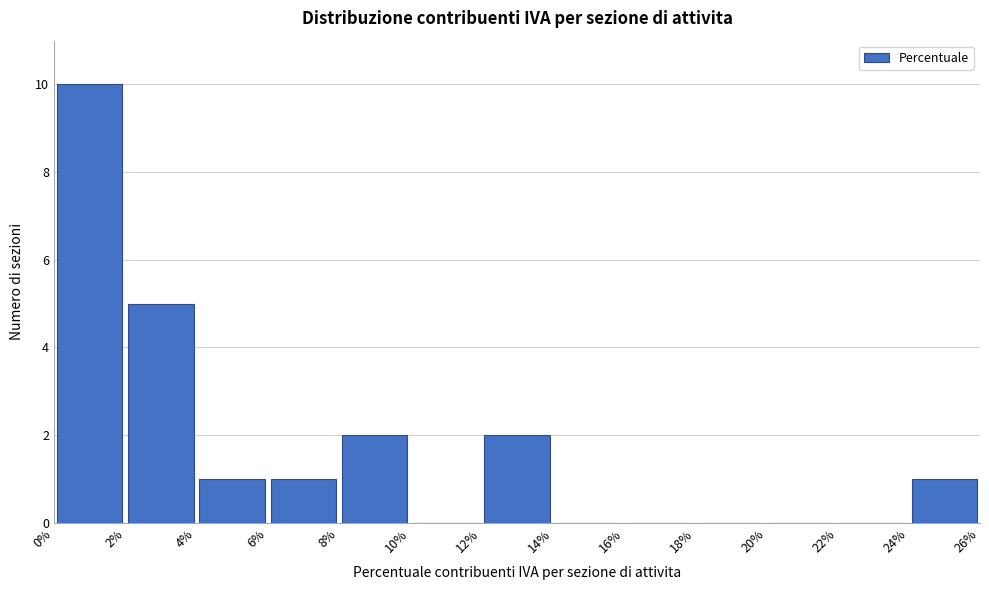

Reading left to right, transcribe this chart: for each bar, give the range it covers on the x-axis and its height. The values are not printed on the chart, so give them approximately, as read against the axis.

0% to 2%: 10
2% to 4%: 5
4% to 6%: 1
6% to 8%: 1
8% to 10%: 2
10% to 12%: 0
12% to 14%: 2
14% to 16%: 0
16% to 18%: 0
18% to 20%: 0
20% to 22%: 0
22% to 24%: 0
24% to 26%: 1